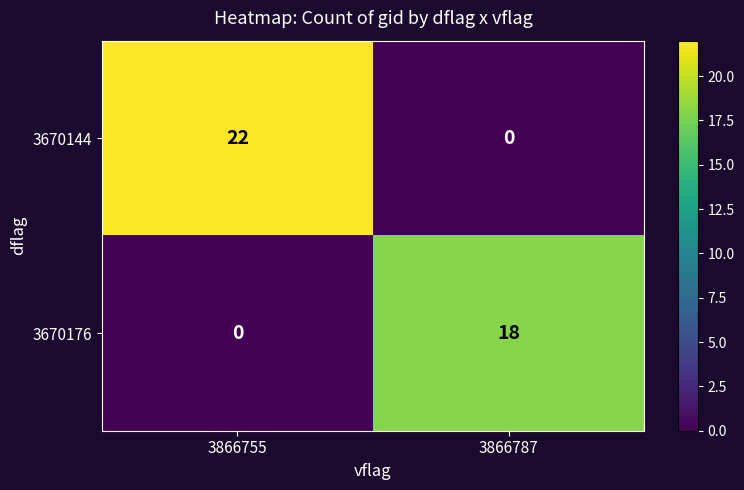

List the labels in order of 3670144 value, largest first.

3866755, 3866787